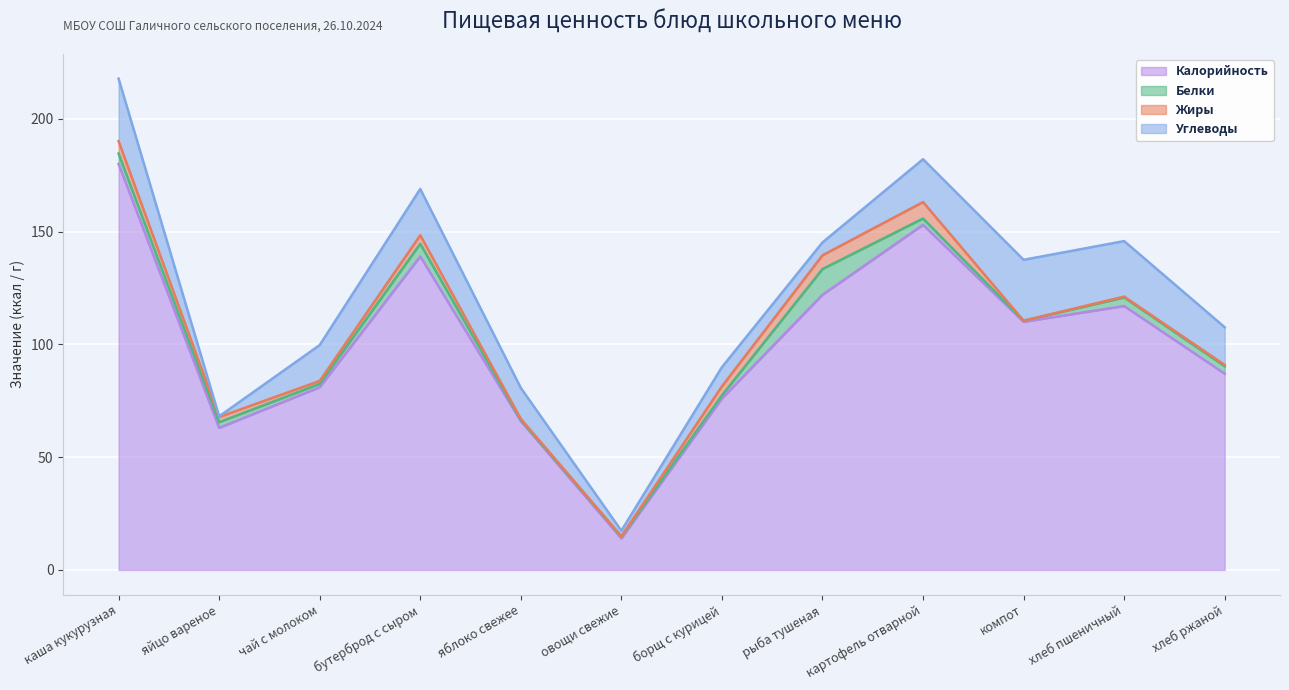

At how many categories does at least one series exceed 112?

5